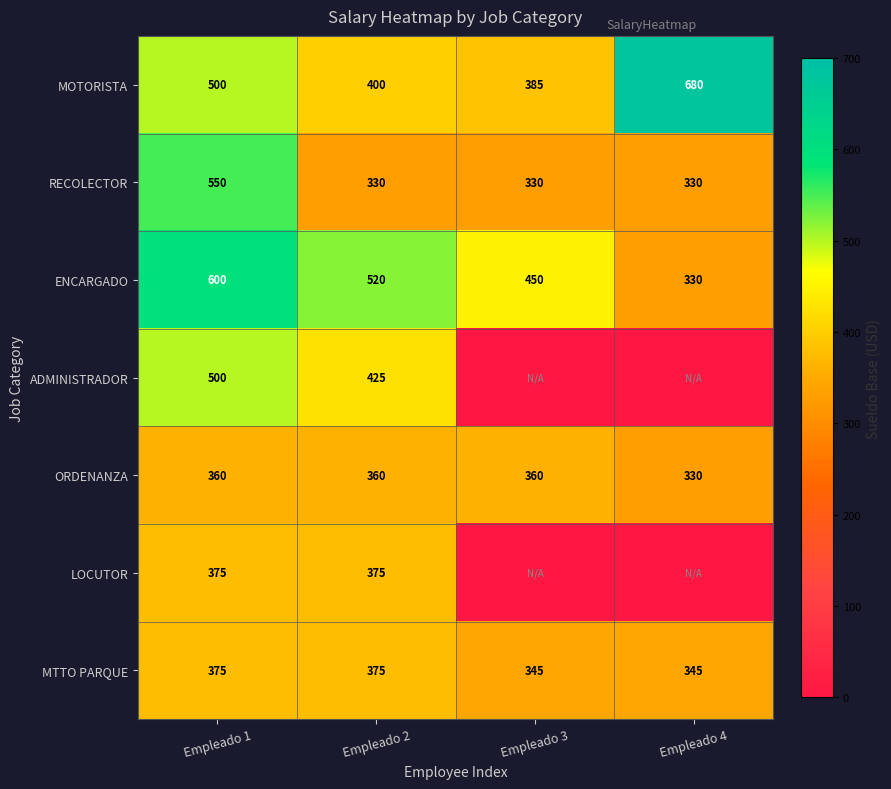

Rank the categories by MOTORISTA value from highest to lowest.

Empleado 4, Empleado 1, Empleado 2, Empleado 3